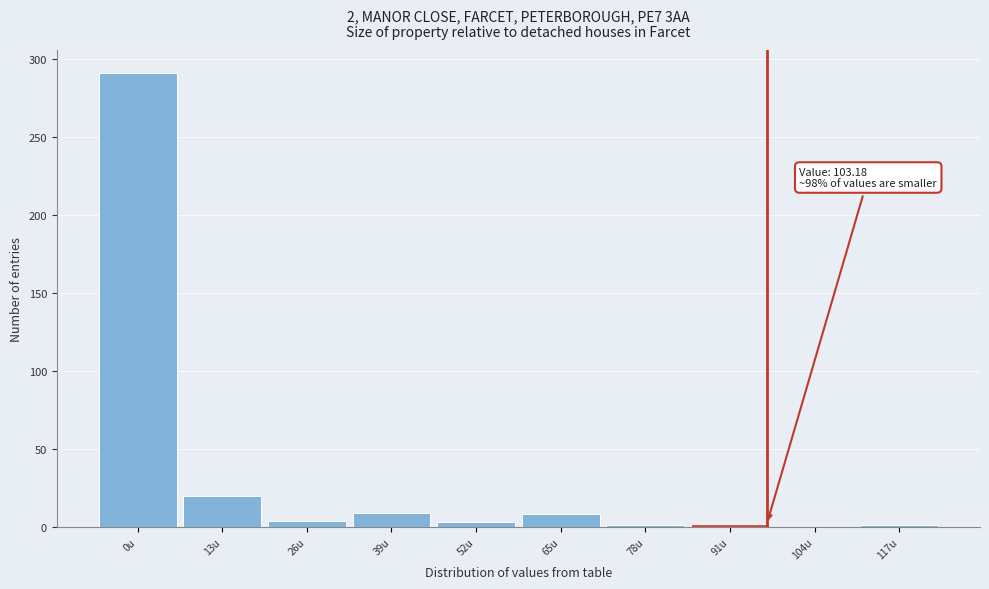

Is it true that the value at 39u is 9?

True